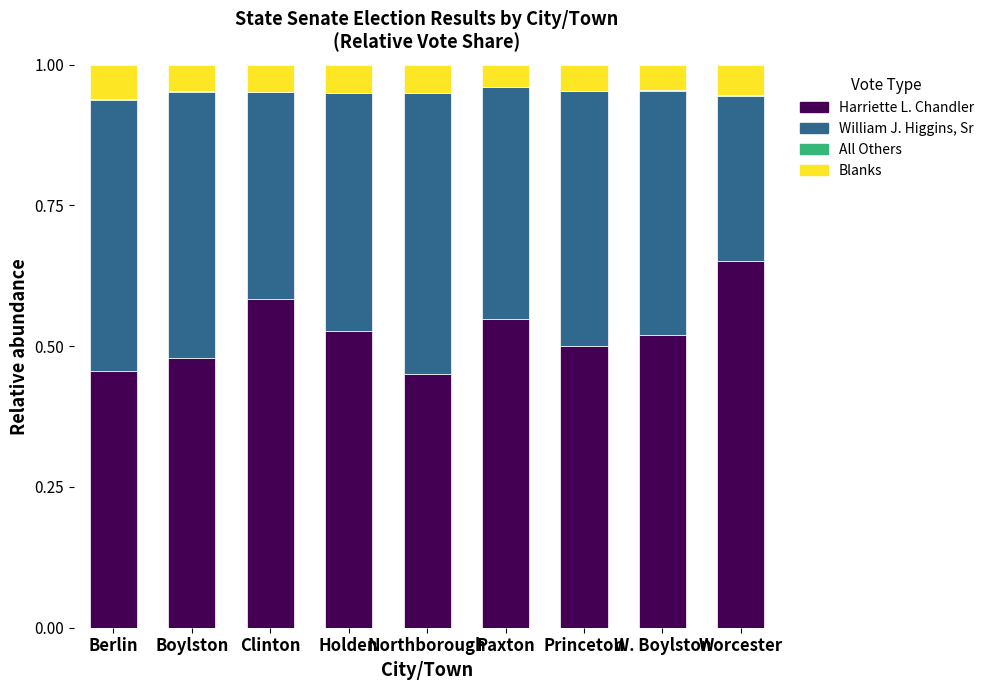

The value of Harriette L. Chandler at Princeton is 0.5. True or false?

True